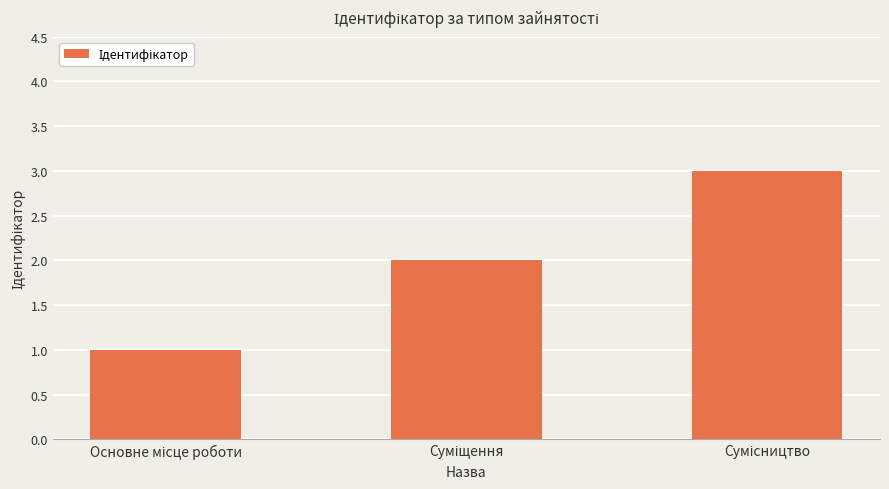

What is the average value?

2